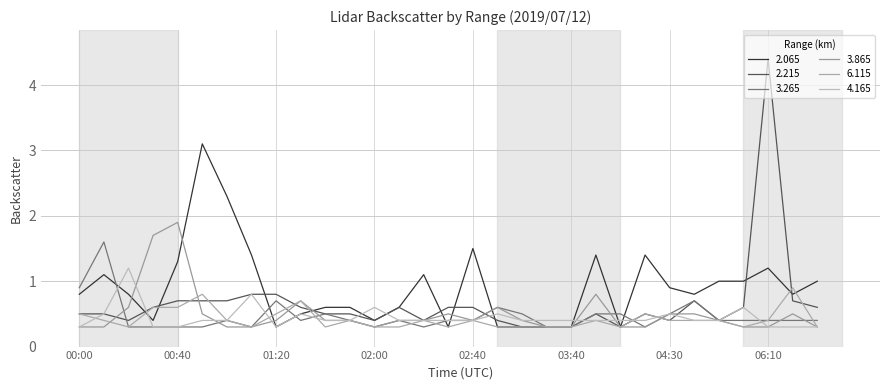

Which category has the lowest value across all series?

01:20